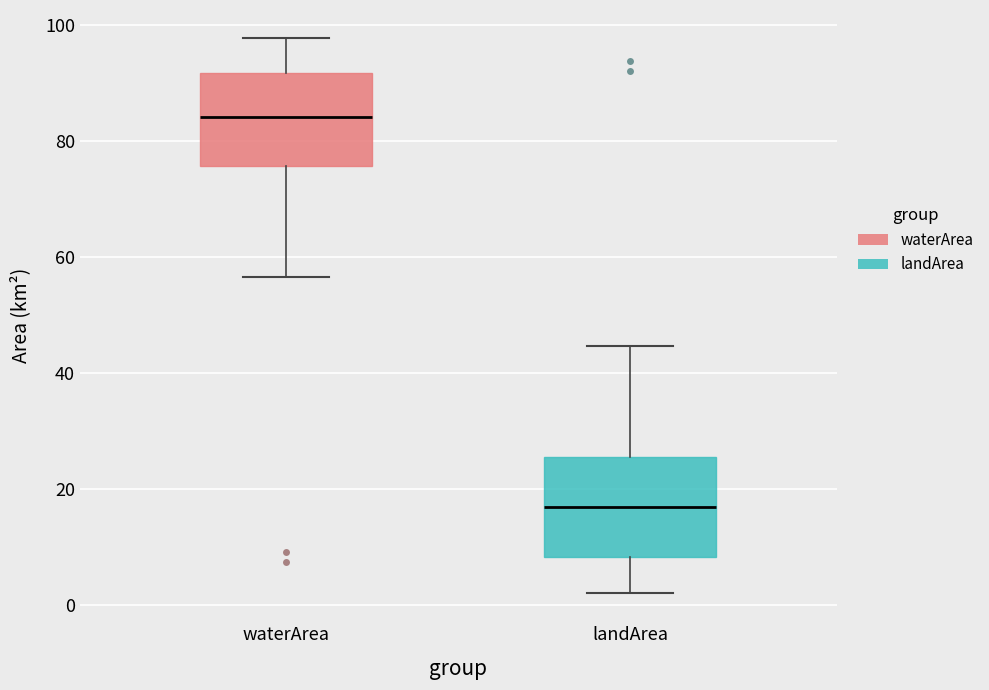

Where is the lower edge of the box for waterArea on the y-axis? The values are not printed on the chart, so give them approximately, as read against the axis.

76